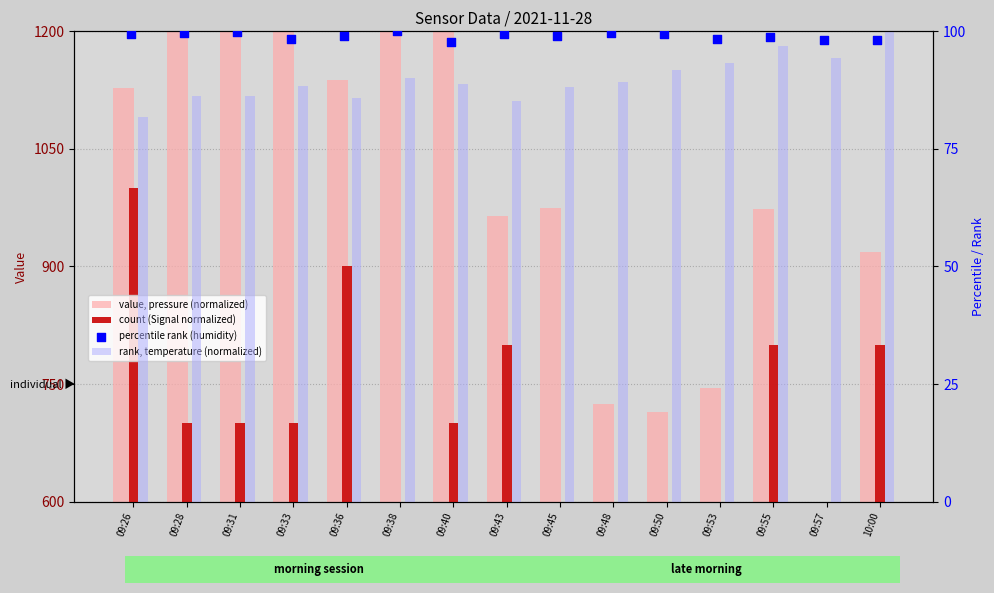

Which series reaches the maximum Y coordinate?

value, pressure (normalized)